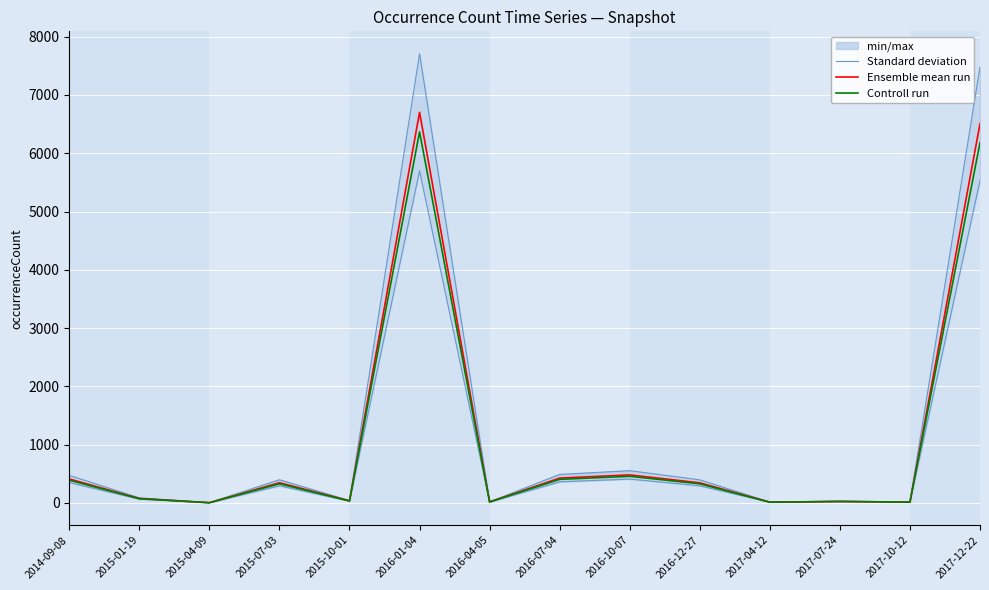

The Standard deviation series shows 20.6 at 2017-10-12. True or false?

False